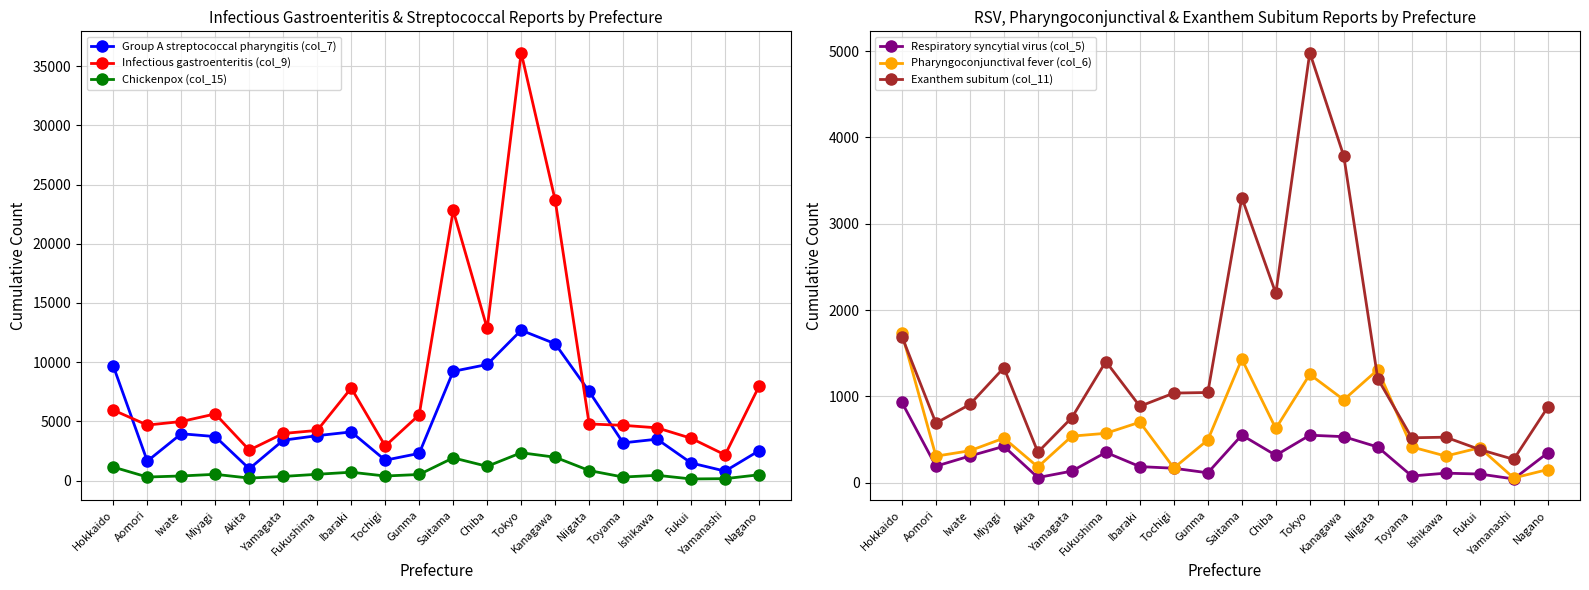

What is the minimum value for Pharyngoconjunctival fever (col_6)?

53